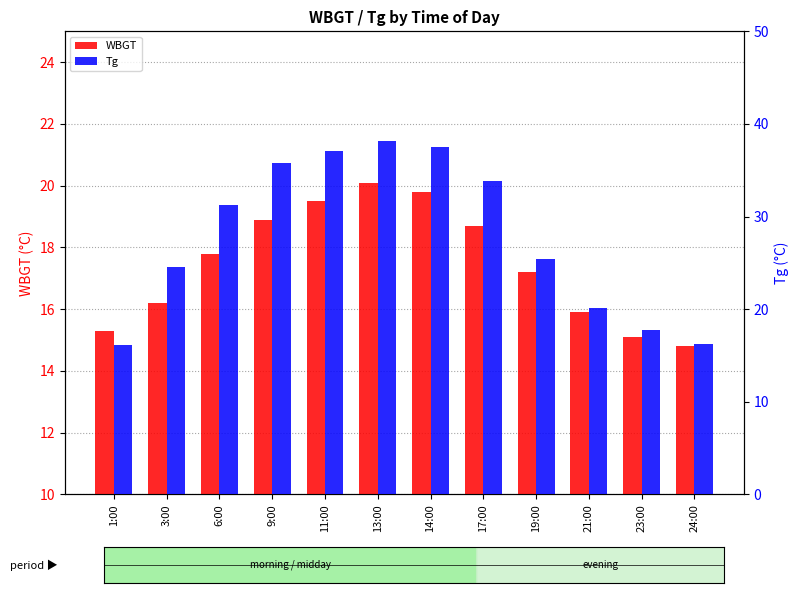

What is the difference between the WBGT values at 23:00 and 13:00?

5.0